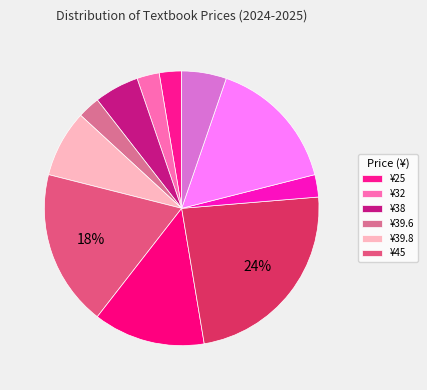

How many slices are in this pie chart?

11